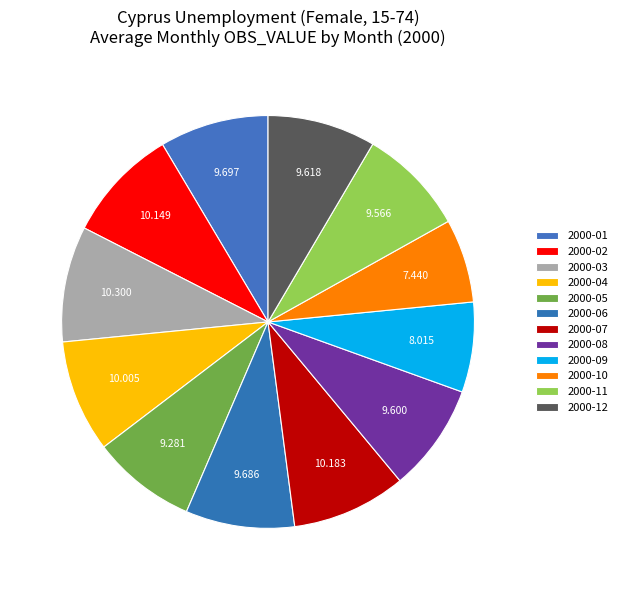

How many slices are in this pie chart?

12